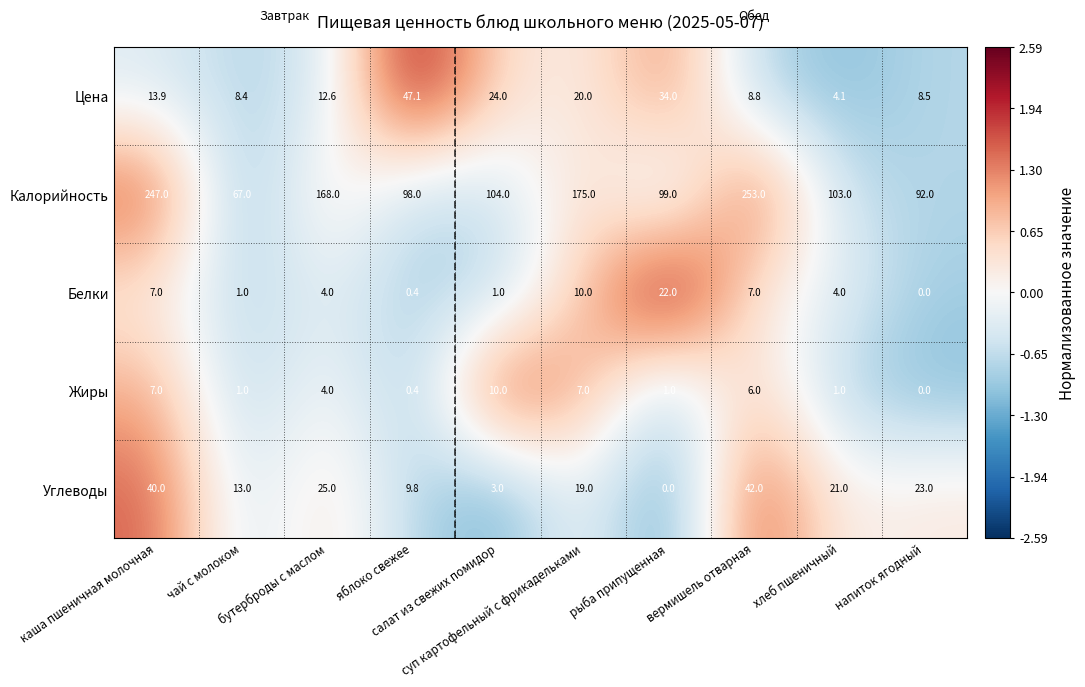

What is the maximum value shown in the chart?

253.0